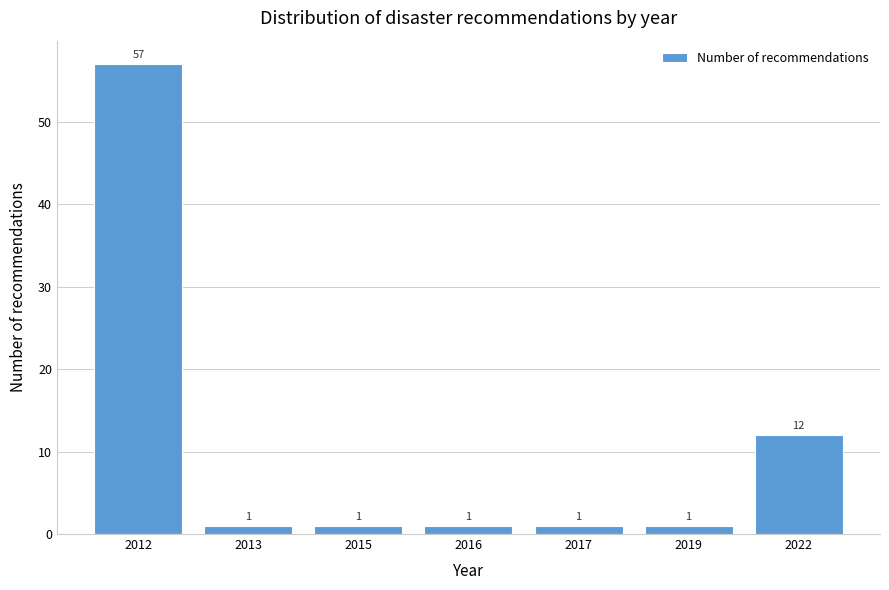

Reading right to left, extract all data points from this chart.

2022=12	2019=1	2017=1	2016=1	2015=1	2013=1	2012=57